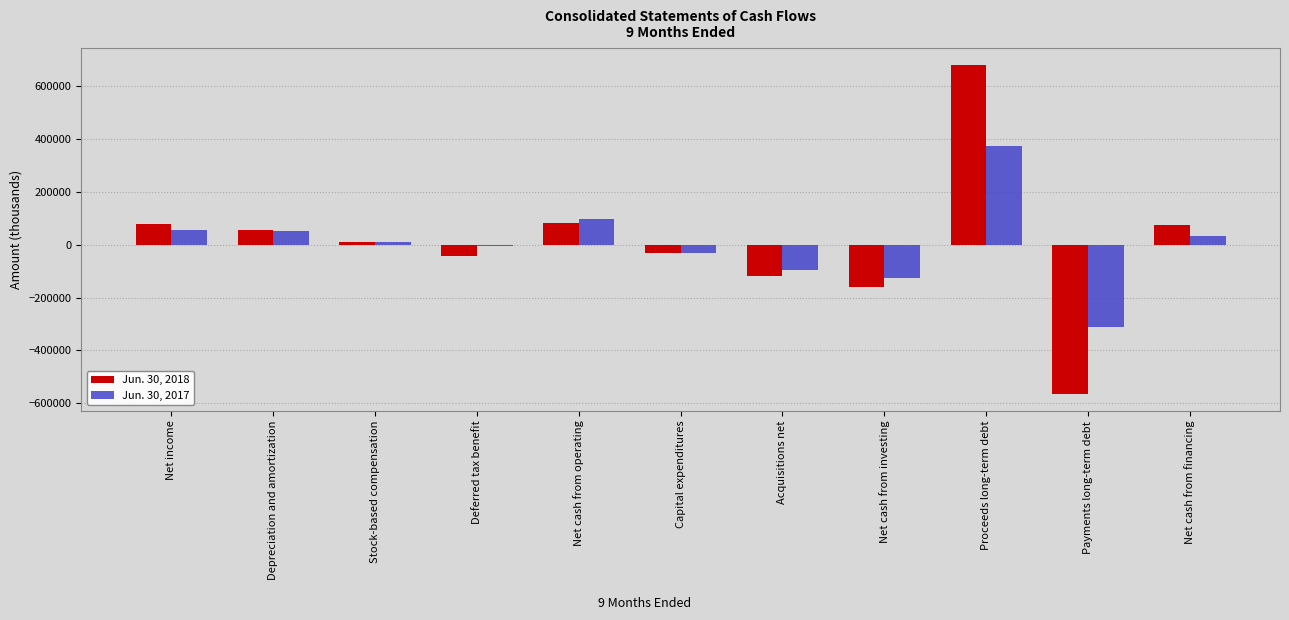

What is the difference between the maximum and minimum values in the Jun. 30, 2017 series?

684486